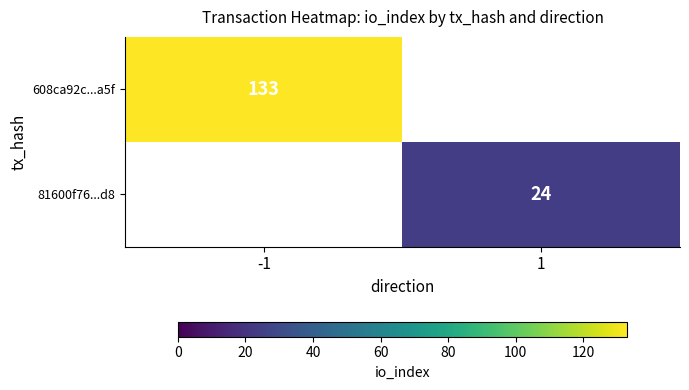

The 608ca92c...a5f series shows 29 at -1. True or false?

False